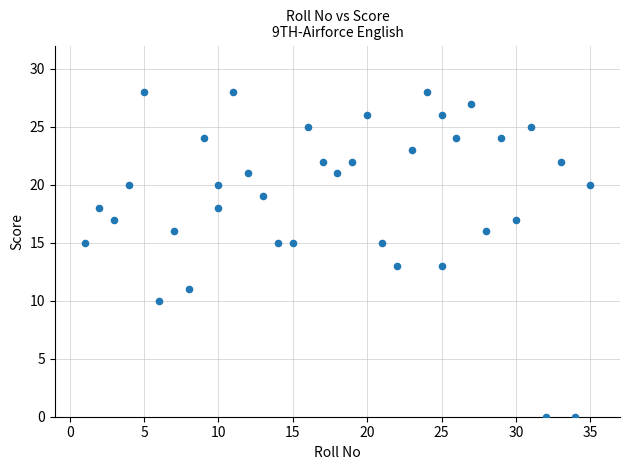

What is the range of Y values (max minus min)?

28